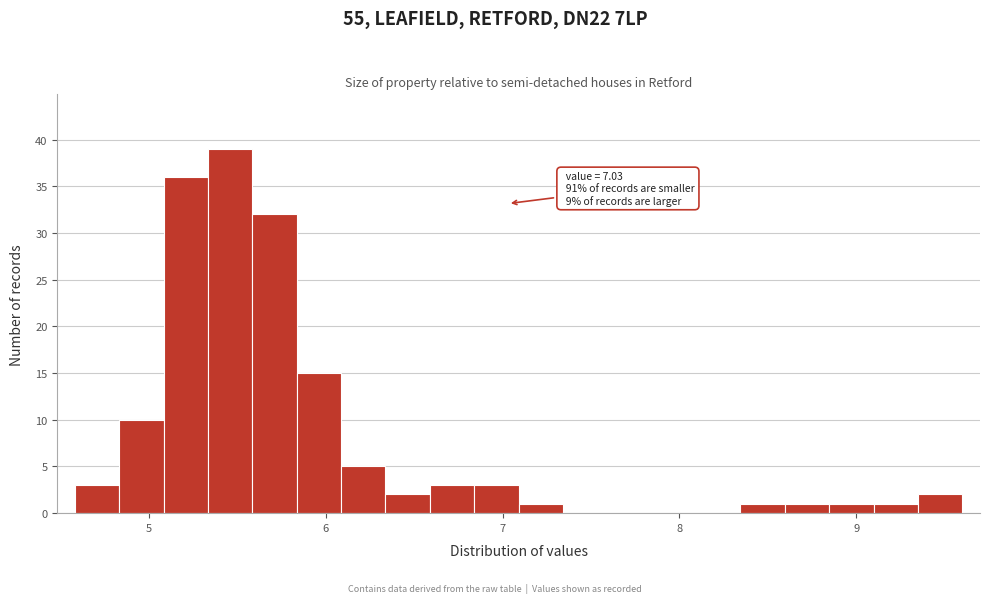

Read against the x-axis, roughly where is the centre of the tallest bar?

5.5